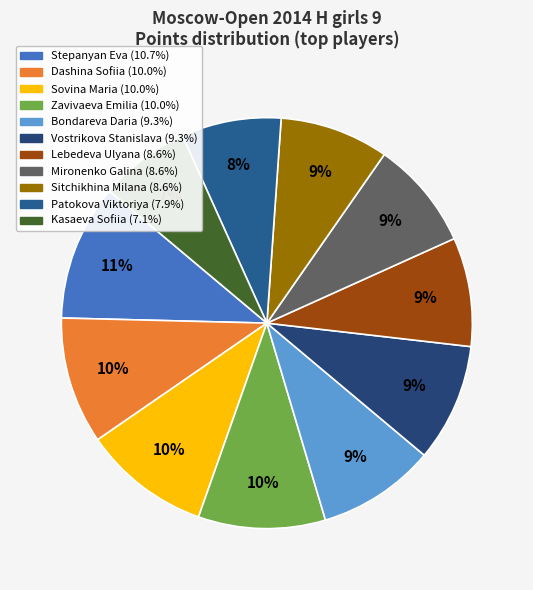

Is there a majority slice in this chart?

No